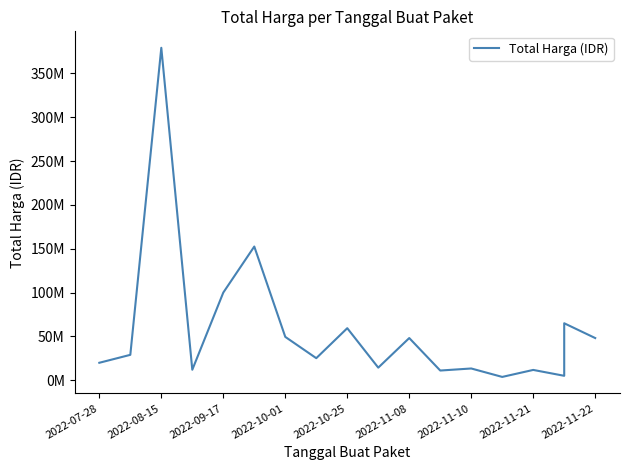

What is the average value?

58194167